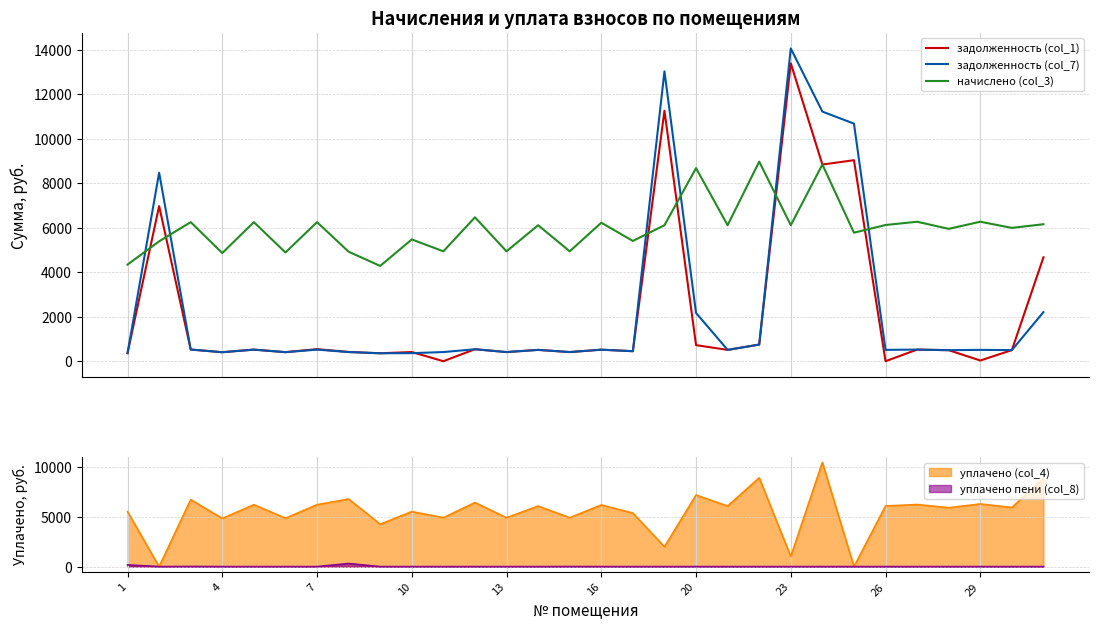

What is the minimum value for начислено (col_3)?

4285.4